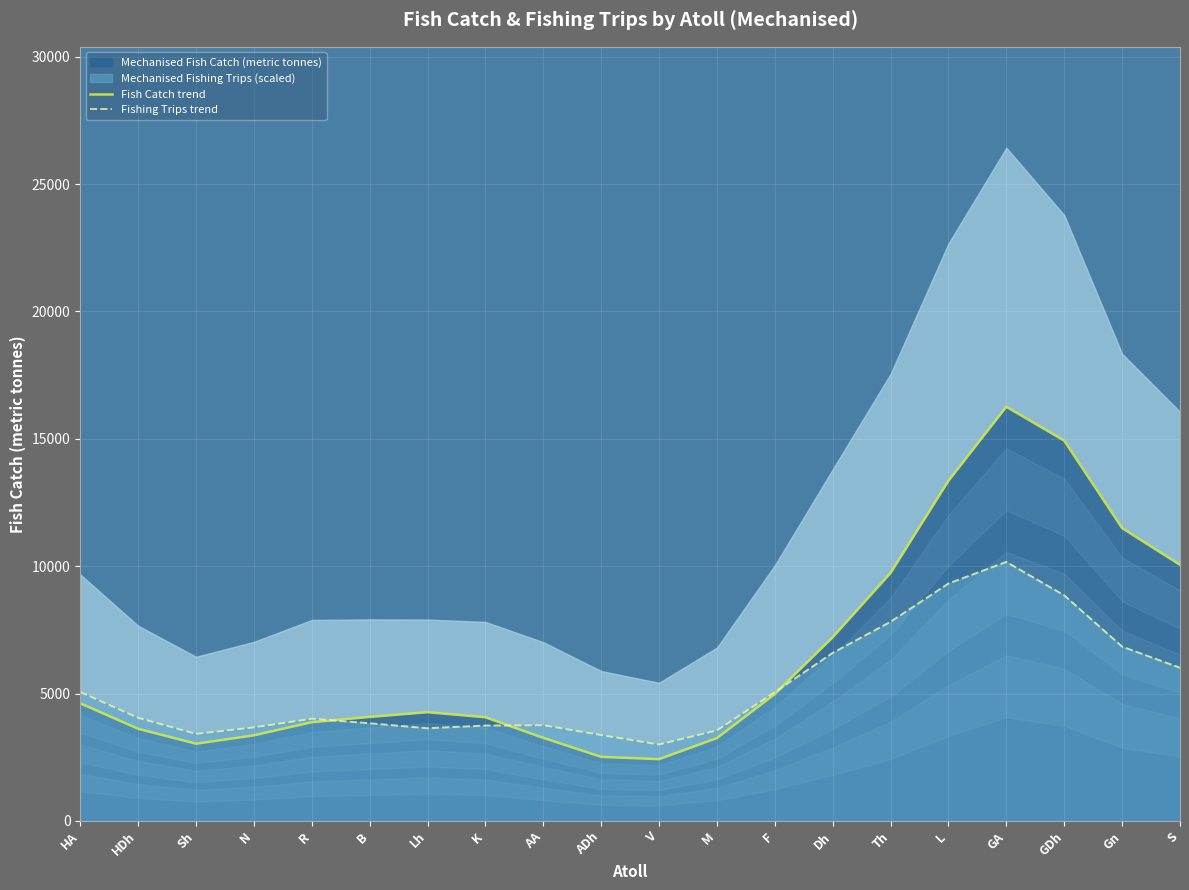

How many data points in Fish Catch trend are less than 4265?

10